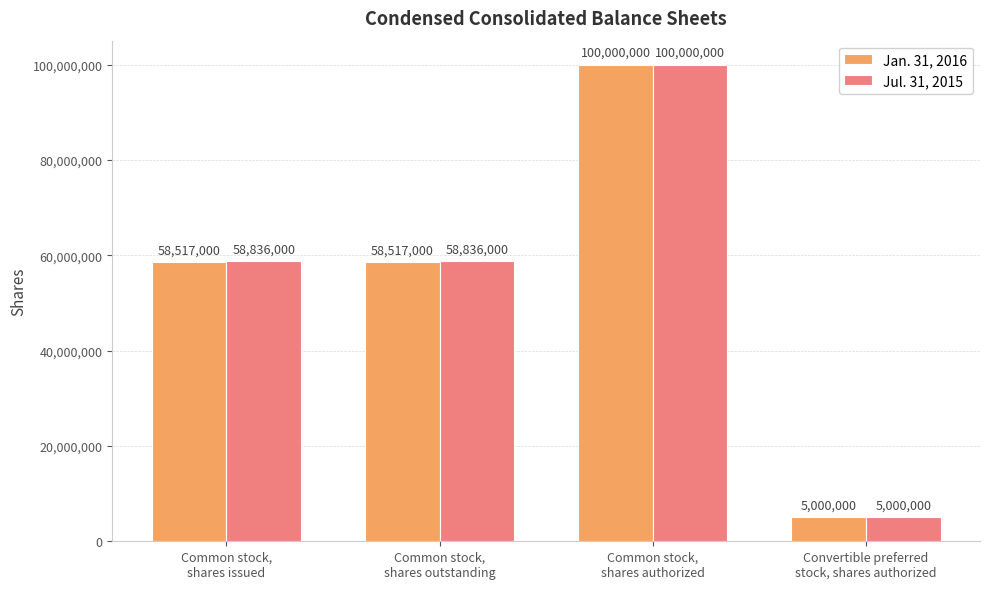

What is the average value of the Jul. 31, 2015 series?

55668000